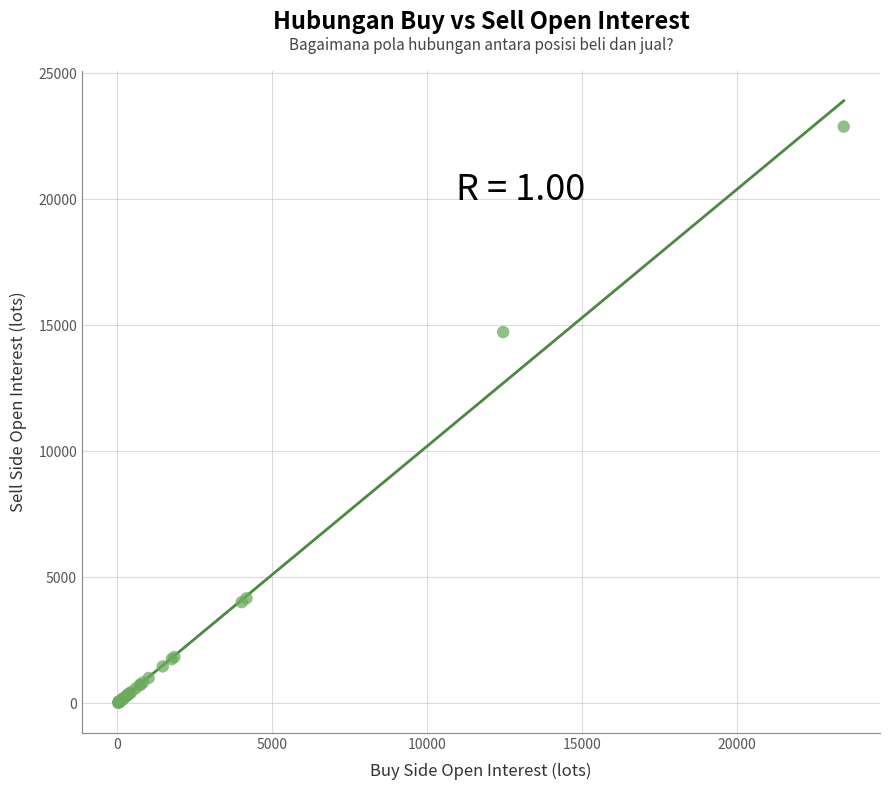

What Y value in the scatter plot is closest to 11451?

14726